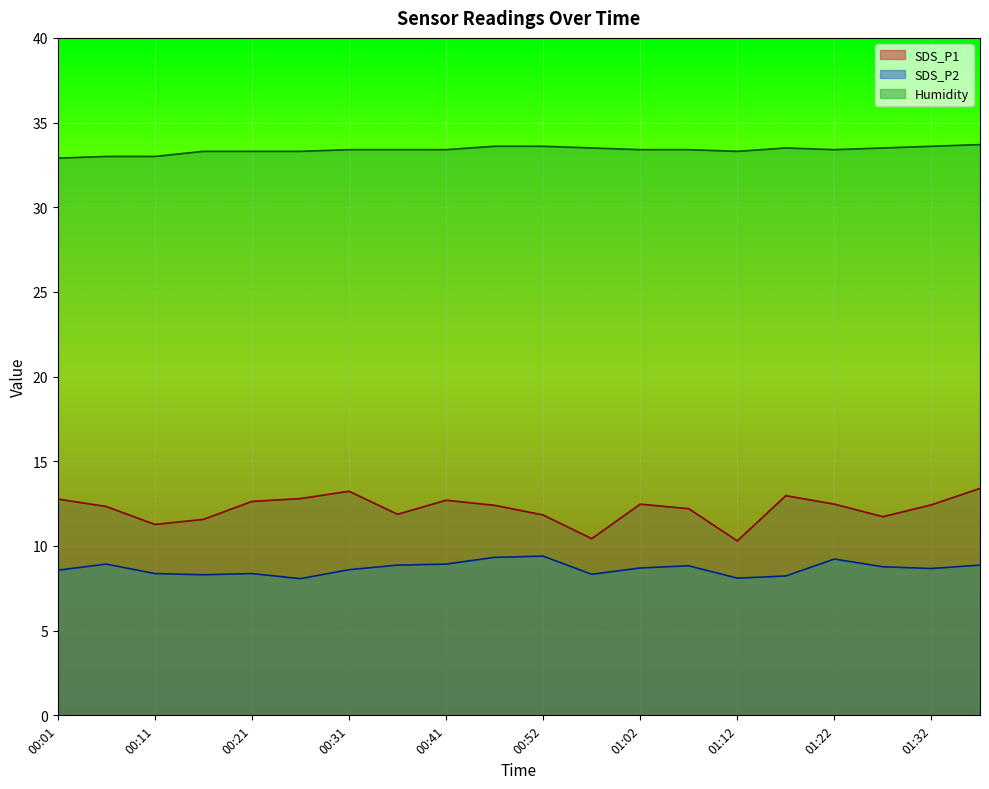

Which series has the largest total across all categories?

Humidity